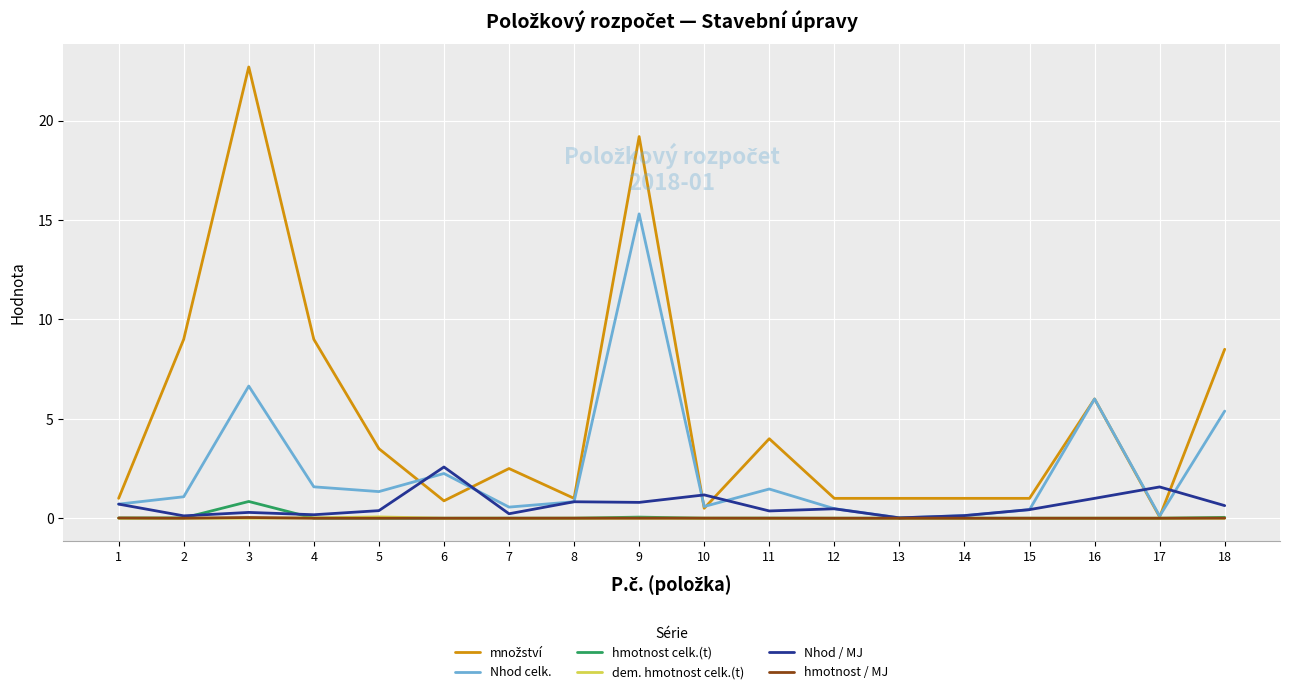

Does the chart have visible grid lines?

Yes